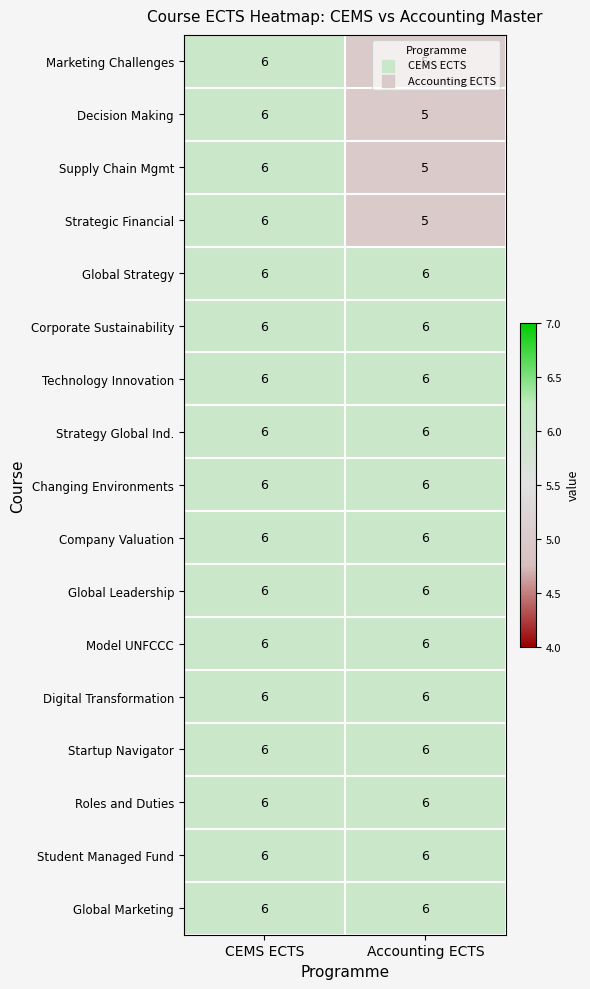

At how many categories does at least one series exceed 5?

2